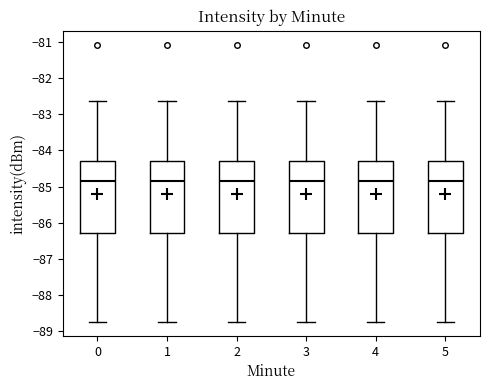

Where does the lower whisker of the box at x = 2 end on the y-axis? The values are not printed on the chart, so give them approximately, as read against the axis.

-88.7